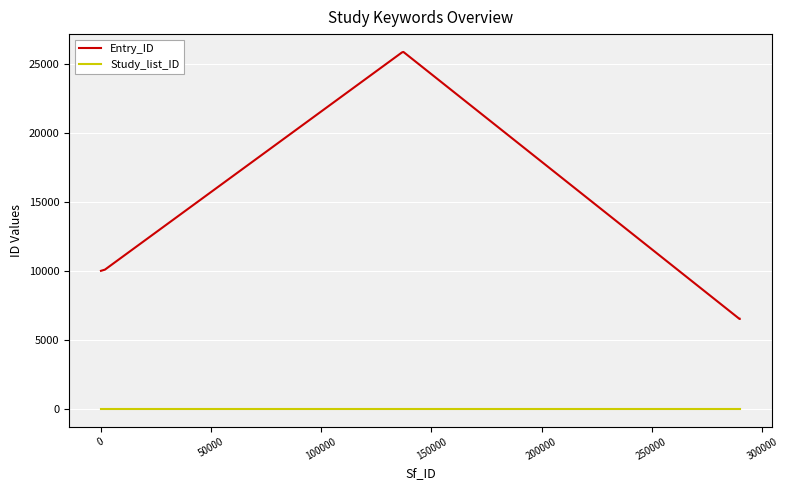

Which series has the largest total across all categories?

Entry_ID